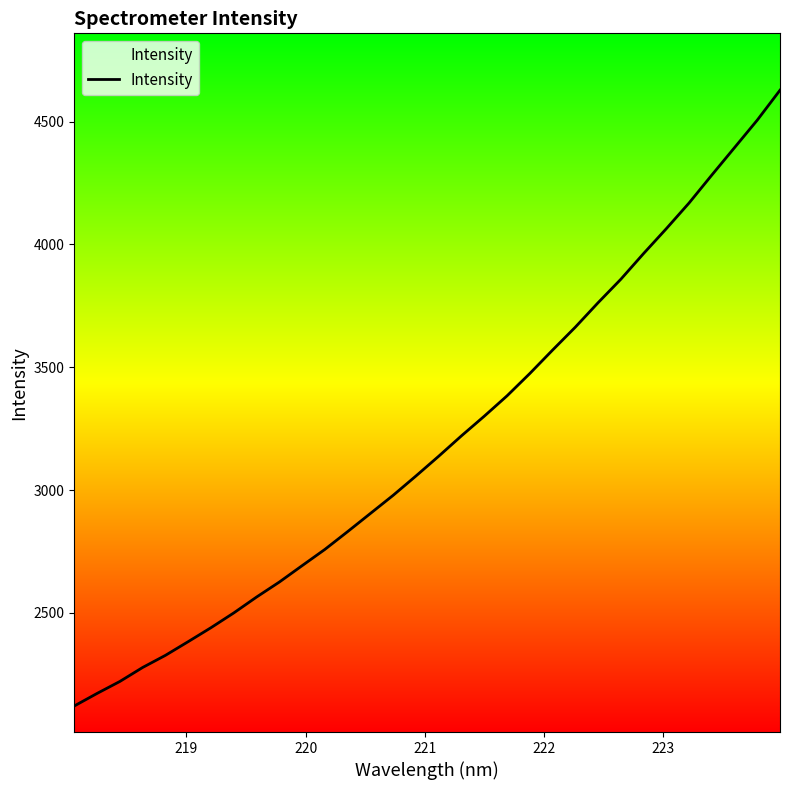

What is the difference between the maximum and minimum values?

2506.4